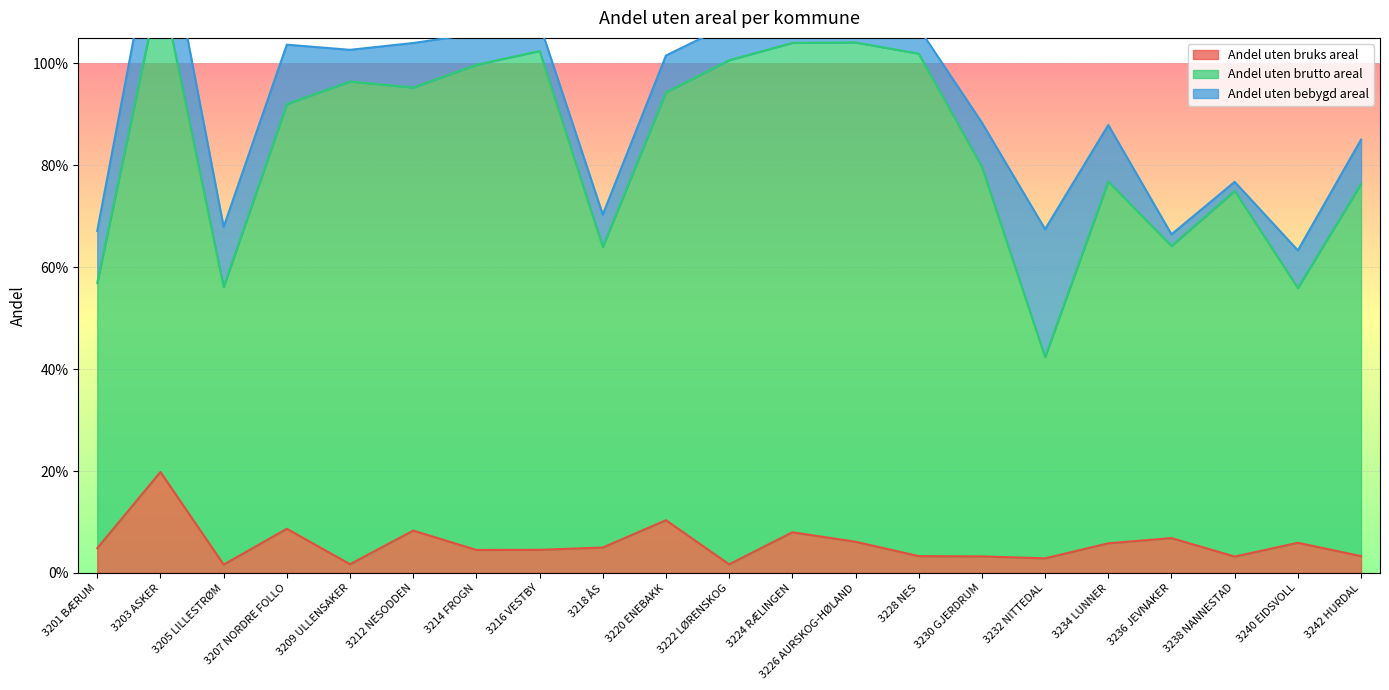

How many data points does each series have?

21